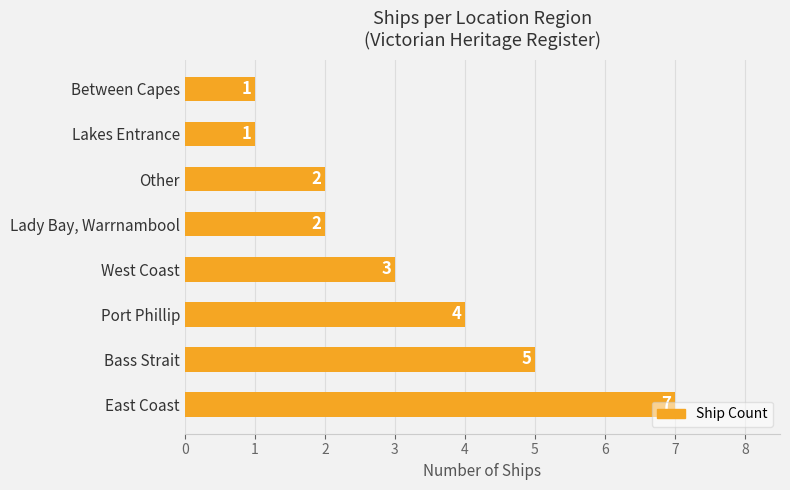

Where is the data nearest to the value 4?

Port Phillip